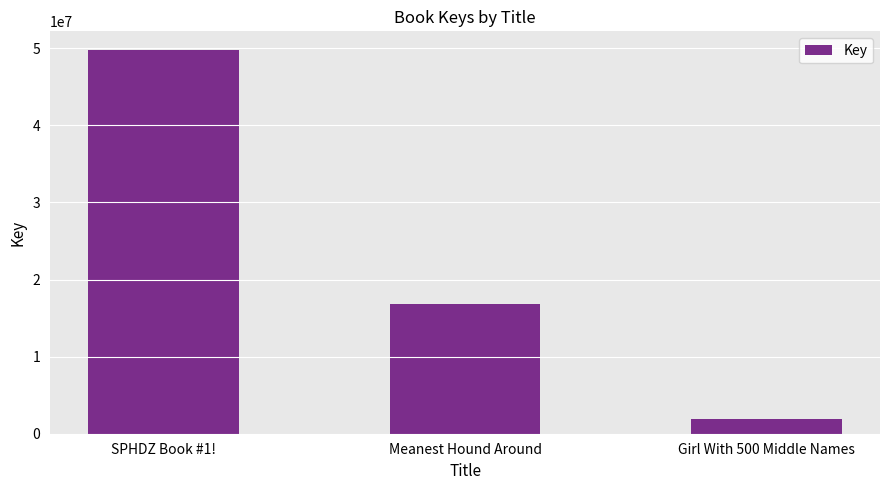

Reading left to right, extract all data points from this chart.

49712551	16782926	1876178